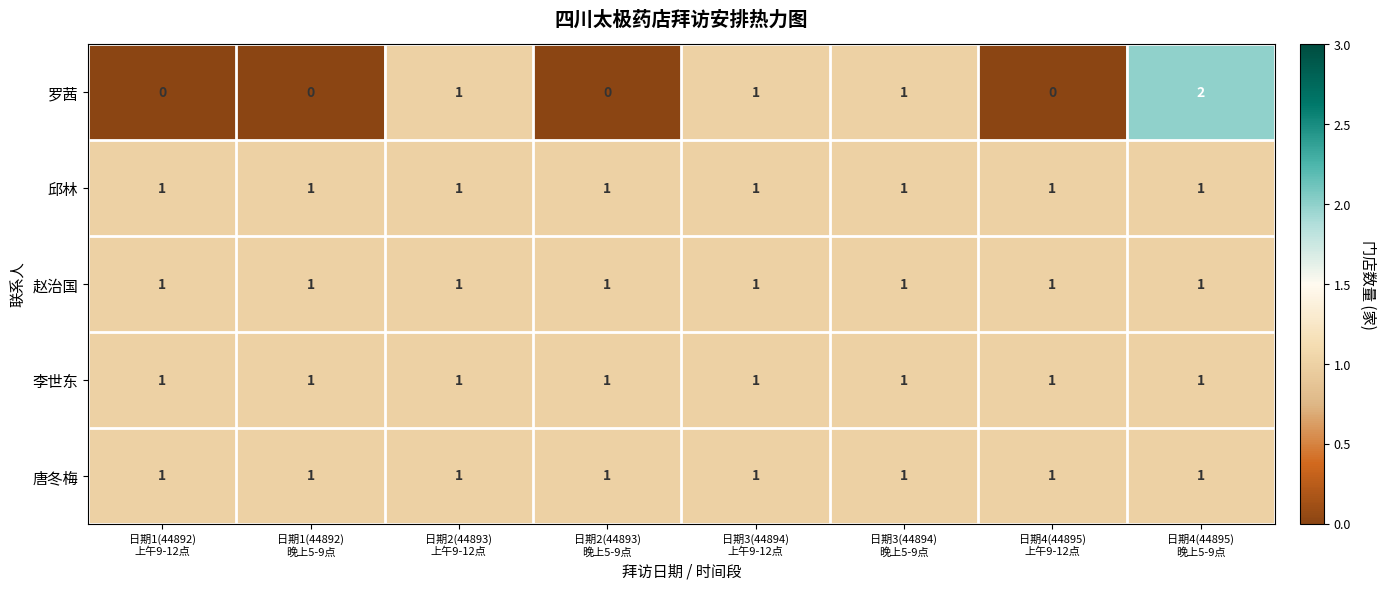

Count the 罗茜 values in the range 0 to 1.

7